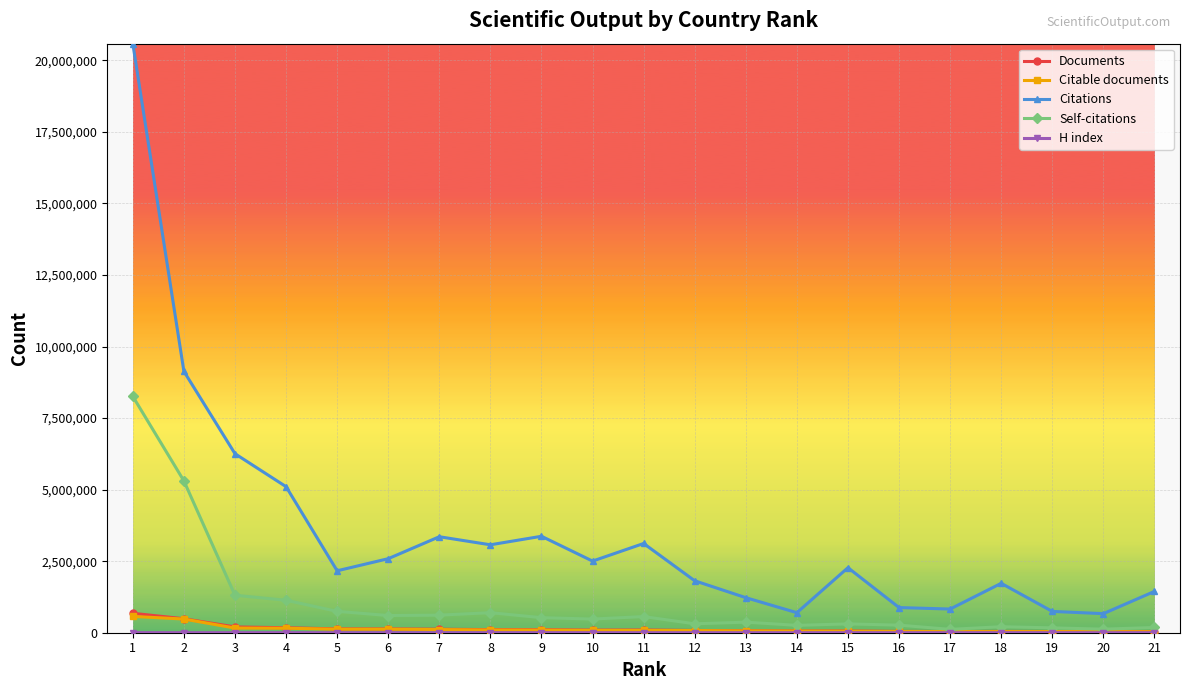

Where is the first local minimum for Citations?

5